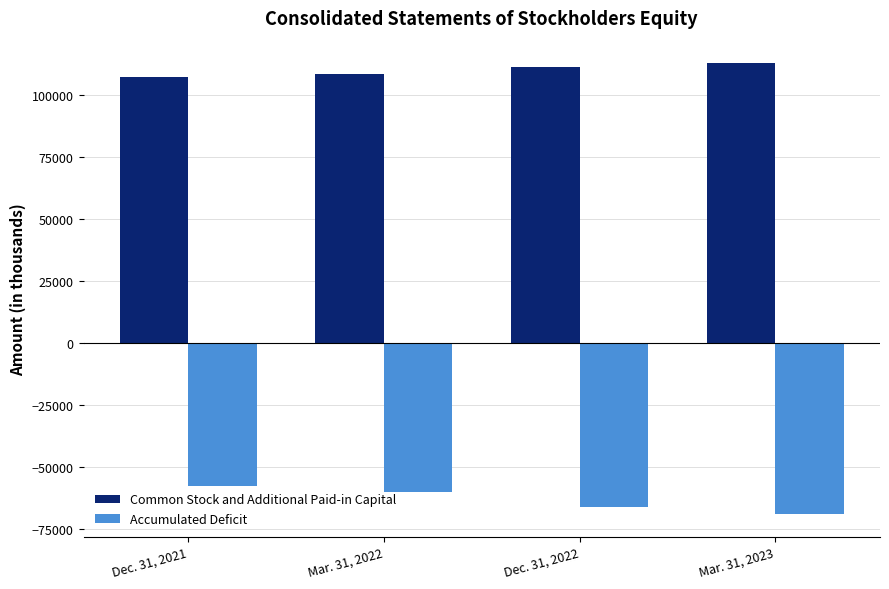

What position from the right is Dec. 31, 2021?

4